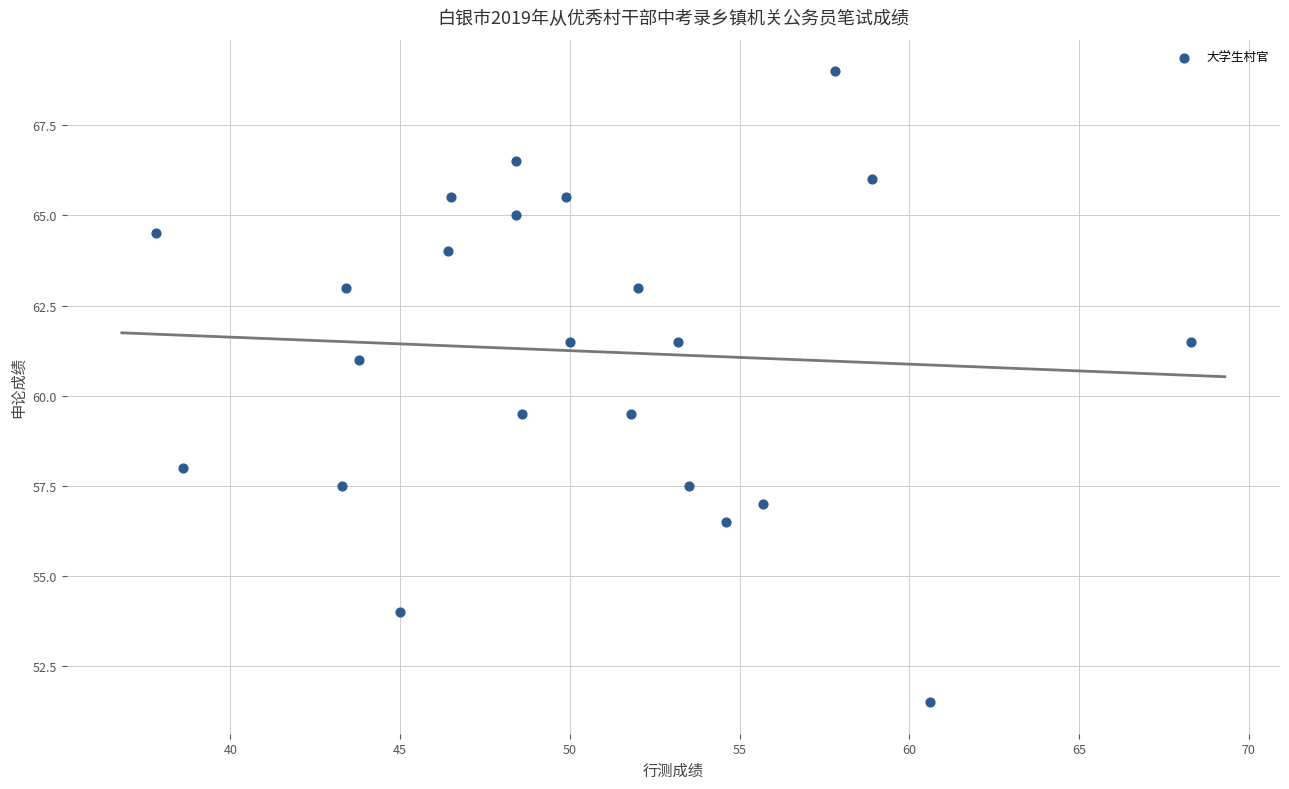

What is the range of X values (max minus min)?

30.5